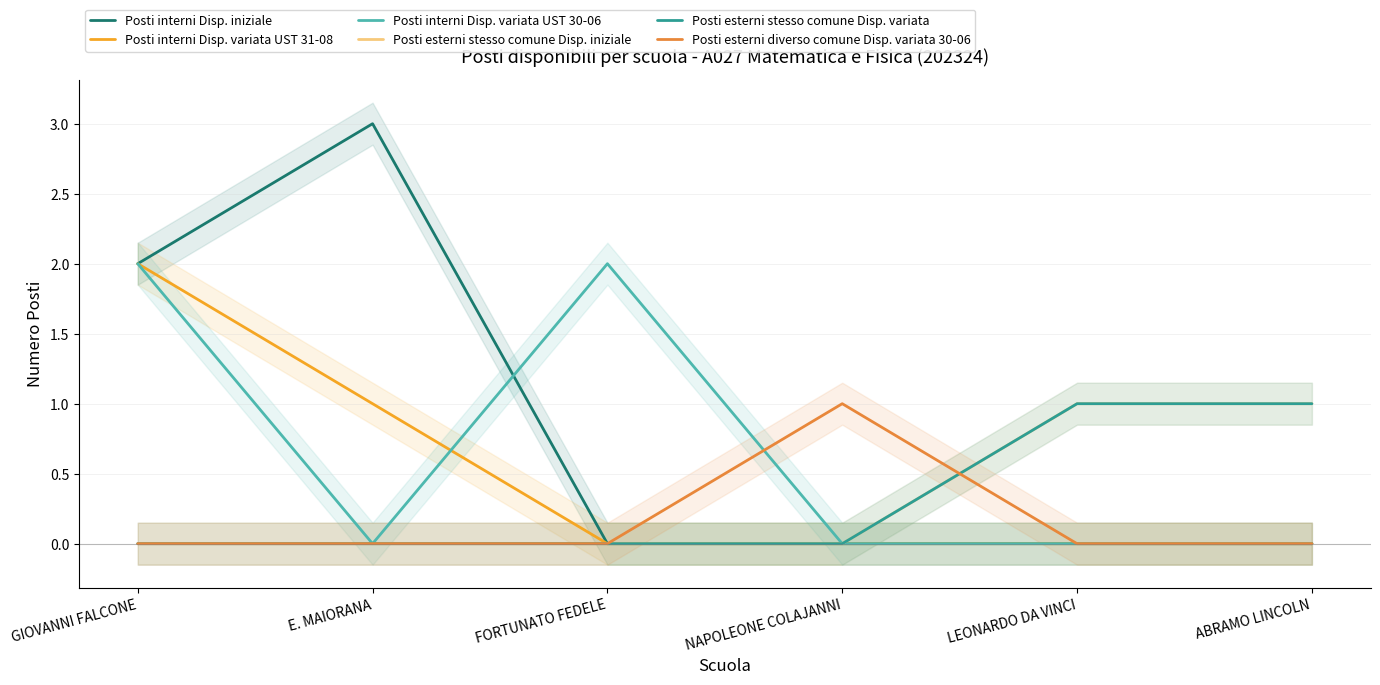

True or false: Posti interni Disp. variata UST 30-06 and Posti esterni stesso comune Disp. variata cross at least once.

False